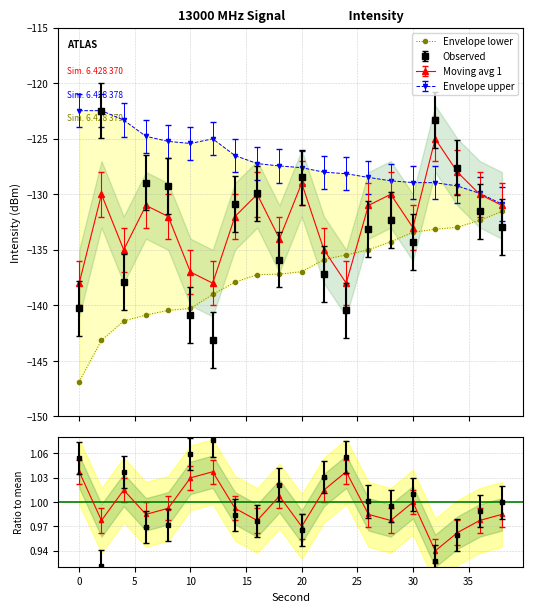

True or false: the data shows -193.6 at 40.

False